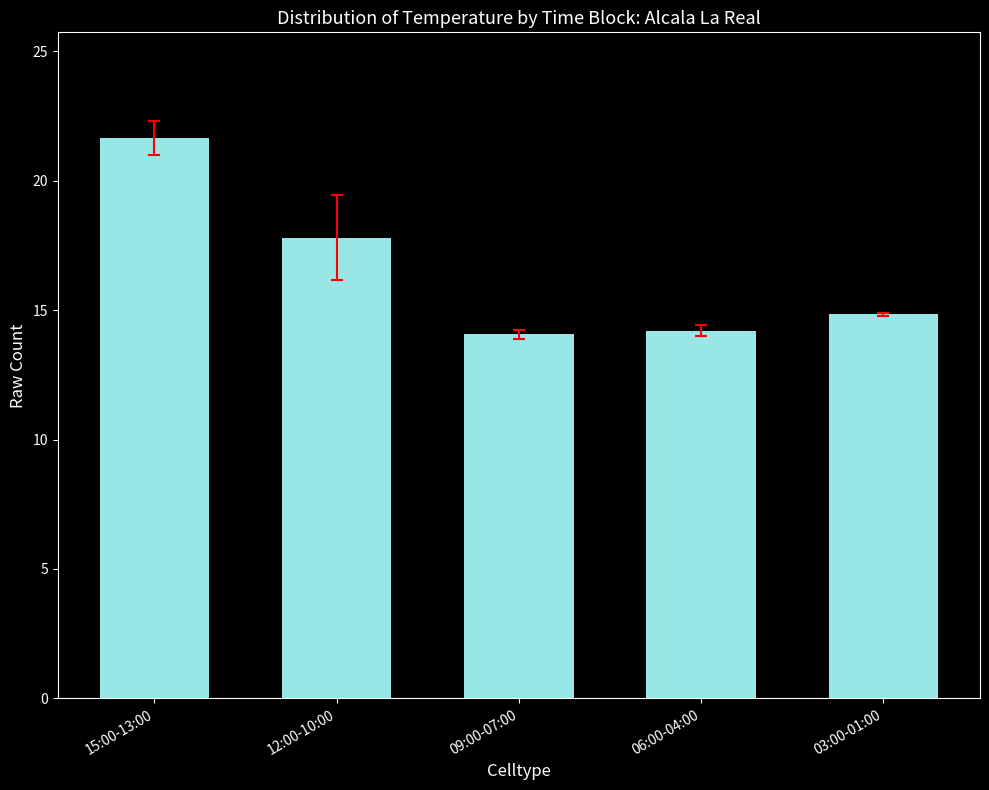

Reading left to right, extract all data points from this chart.

15:00-13:00=21.6	12:00-10:00=17.8	09:00-07:00=14.1	06:00-04:00=14.2	03:00-01:00=14.8